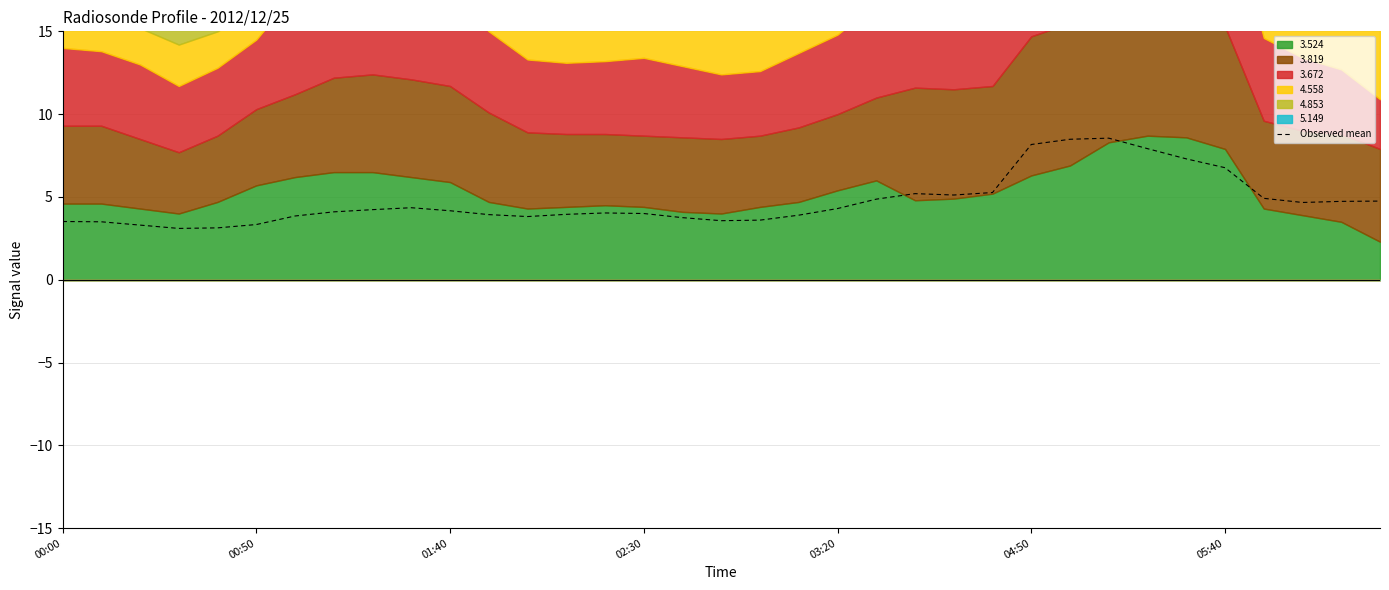

Count the number of categories in the chart.

35